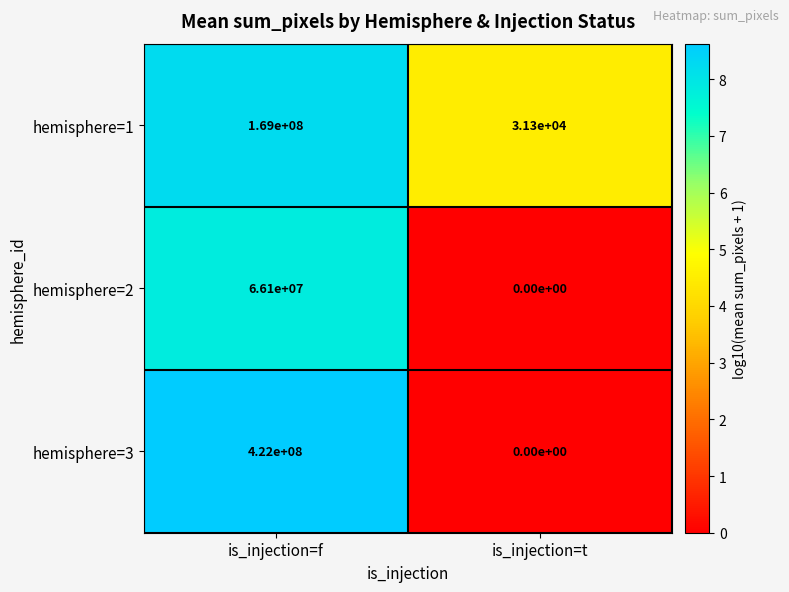

Reading left to right, extract all data points from this chart.

hemisphere=1: is_injection=f=169000000	is_injection=t=31300
hemisphere=2: is_injection=f=66100000	is_injection=t=0
hemisphere=3: is_injection=f=422000000	is_injection=t=0